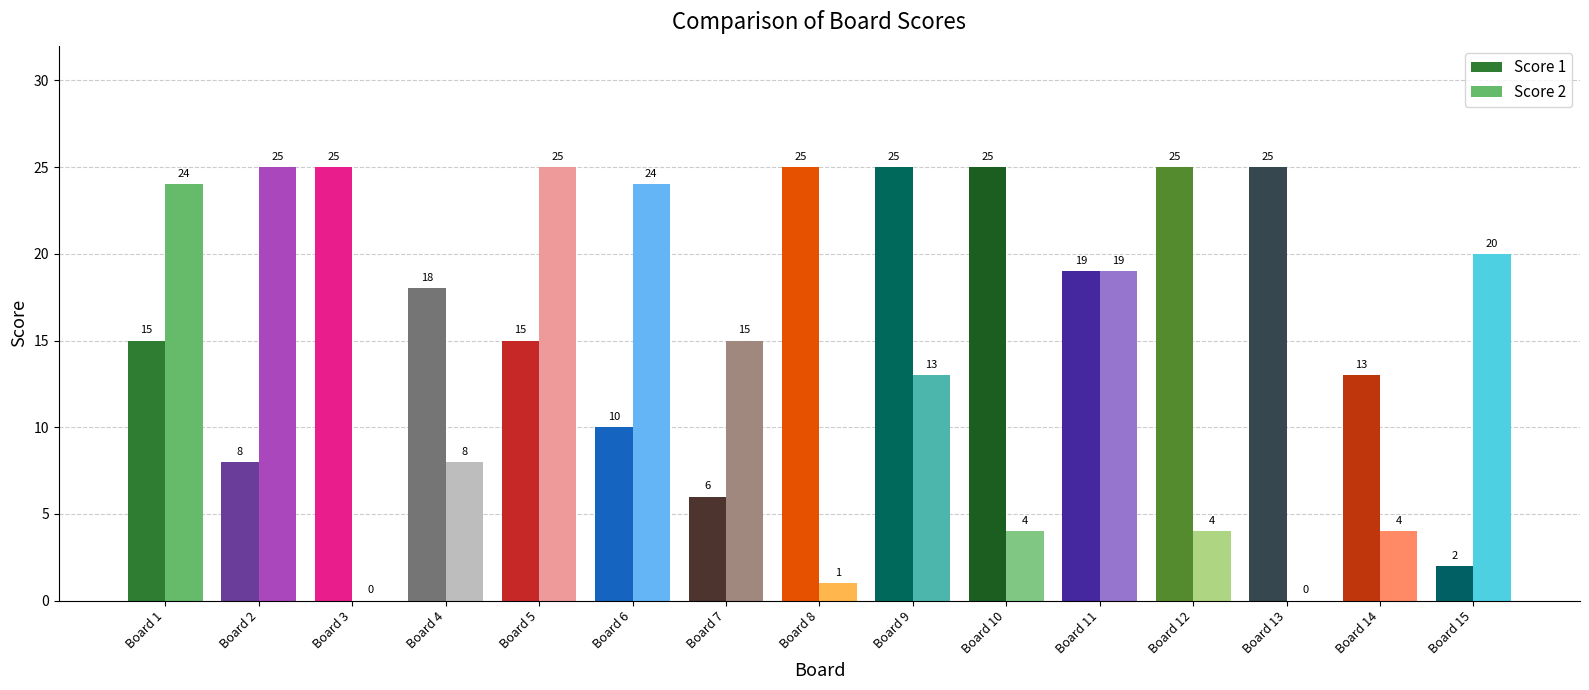

How many series are shown in this chart?

2